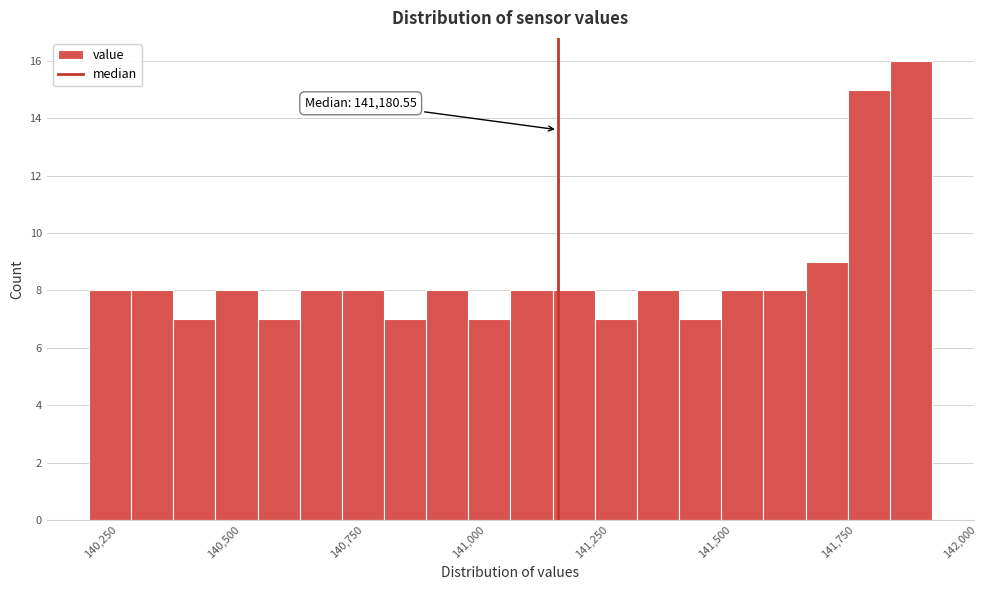

Read against the x-axis, roughly where is the centre of the tallest bar?

141900